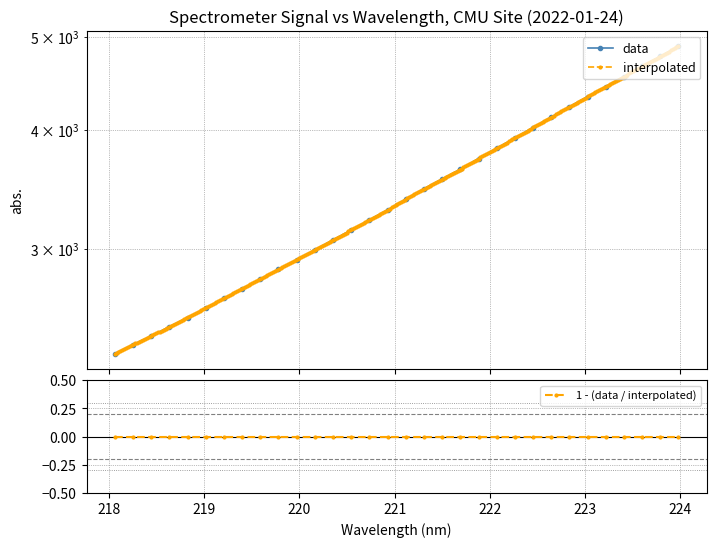

What is the difference between the values at 223.0264 and 221.6902?

695.8